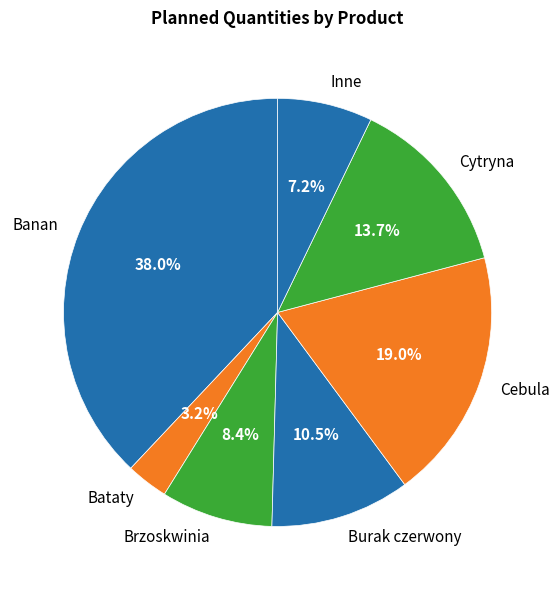

How much of the chart is everything except Cebula?

81.0%